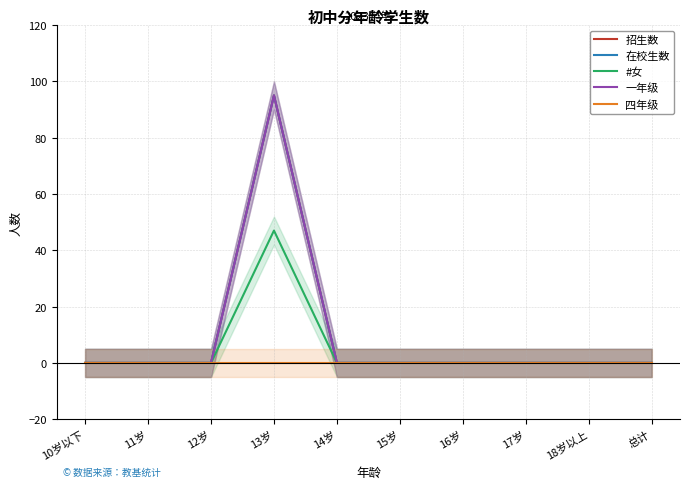

How many lines are shown in the chart?

5